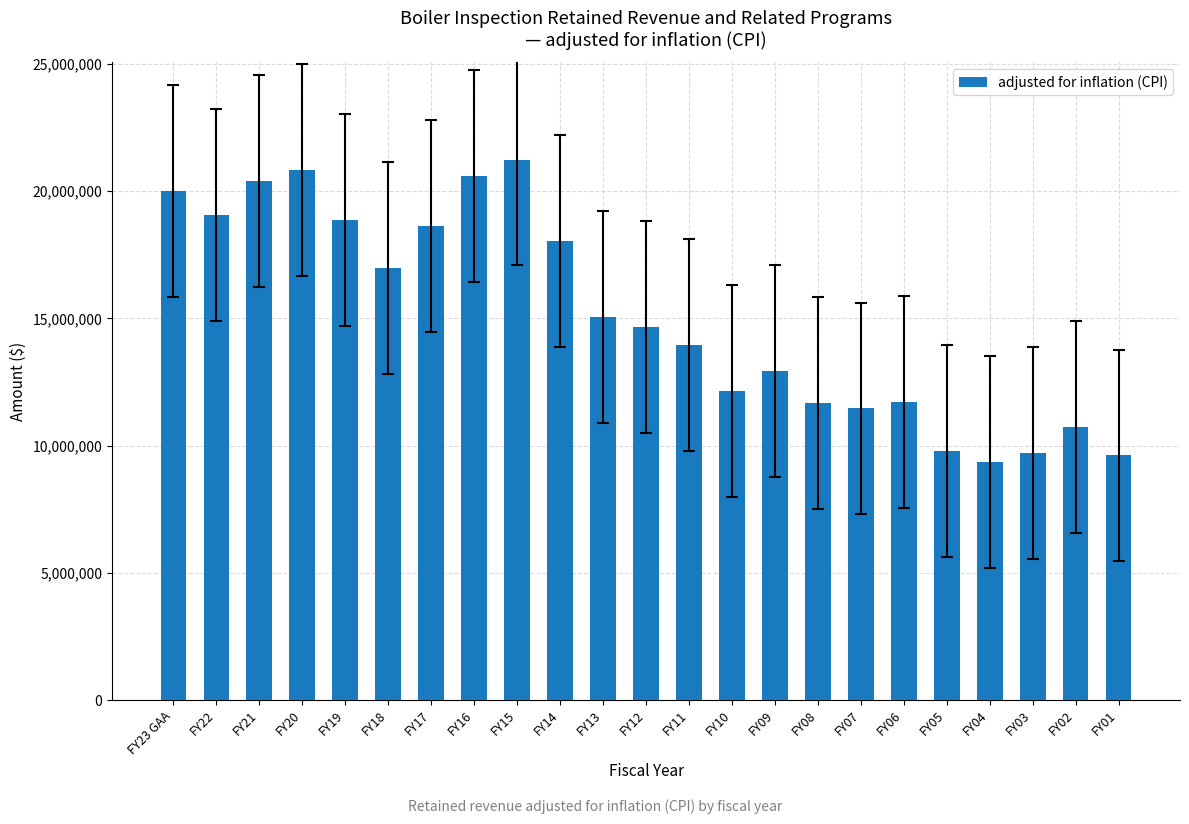

Are the bars horizontal?

No